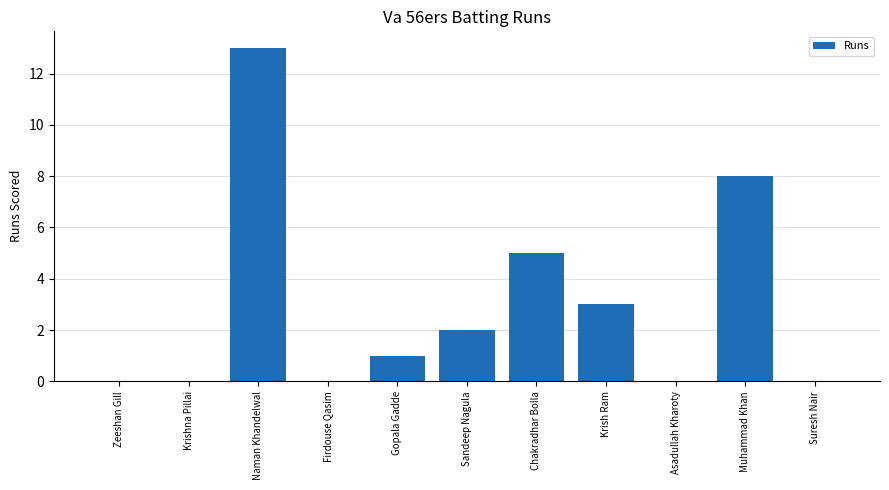

What is the change in value from Krish Ram to Muhammad Khan?

+5